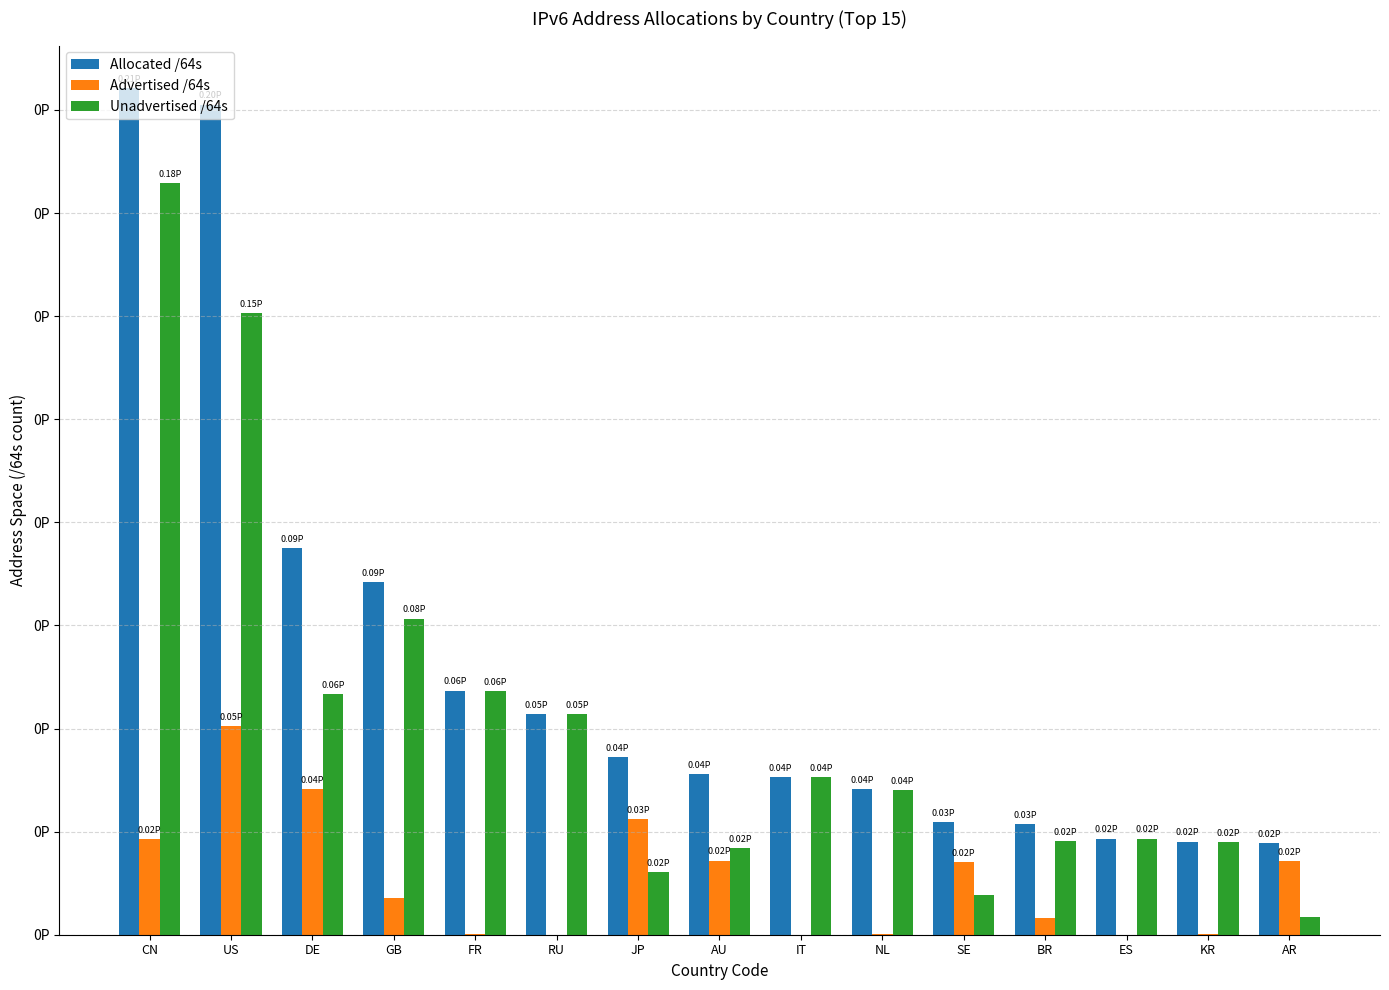

What is the sum of all Unadvertised /64s values?

772553141452522